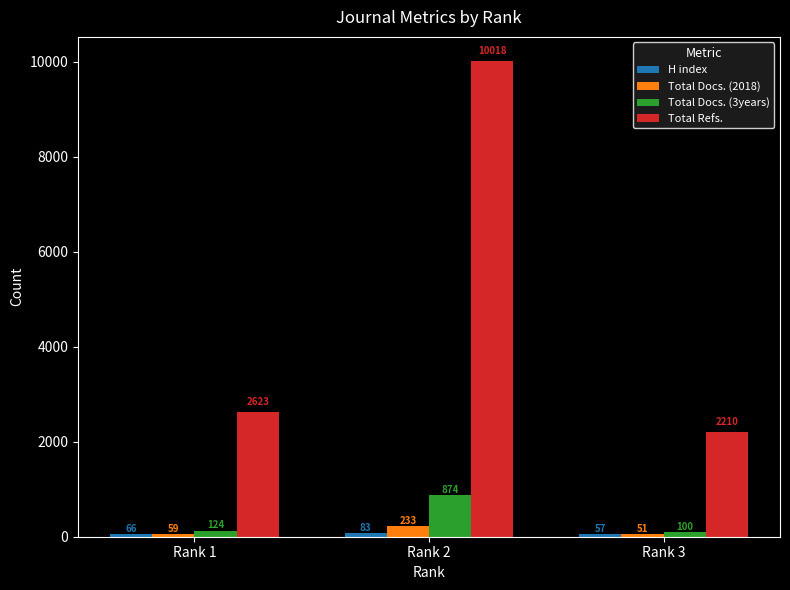

What is the minimum value shown in the chart?

51